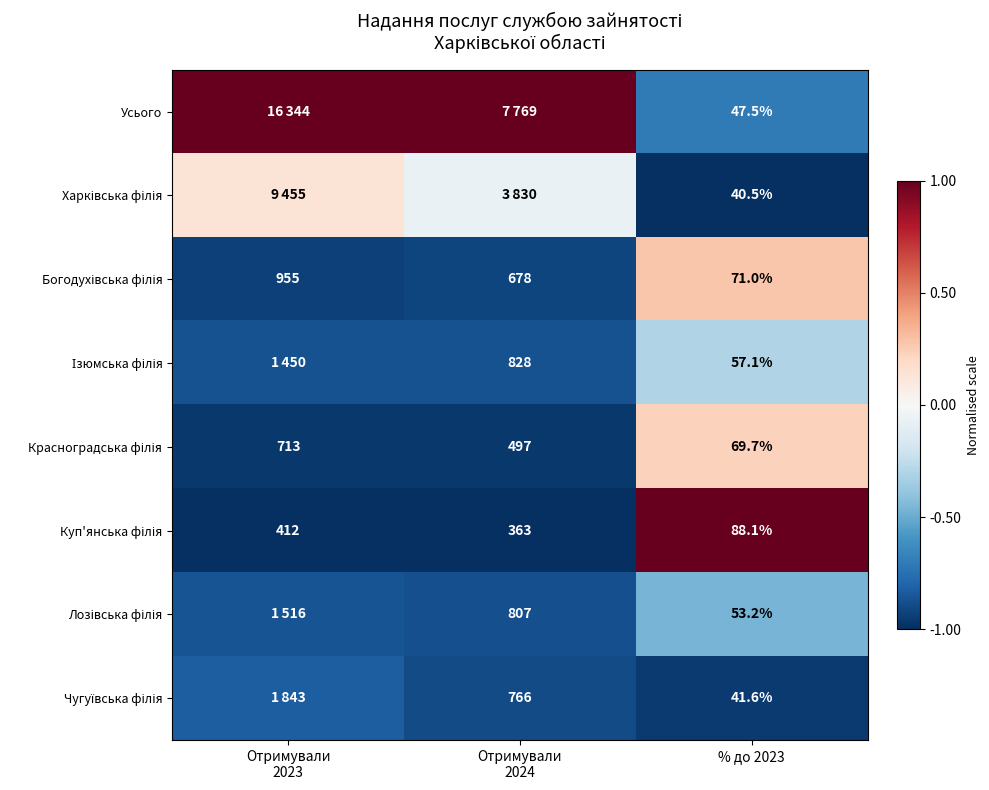

Which series has the largest total across all categories?

Усього